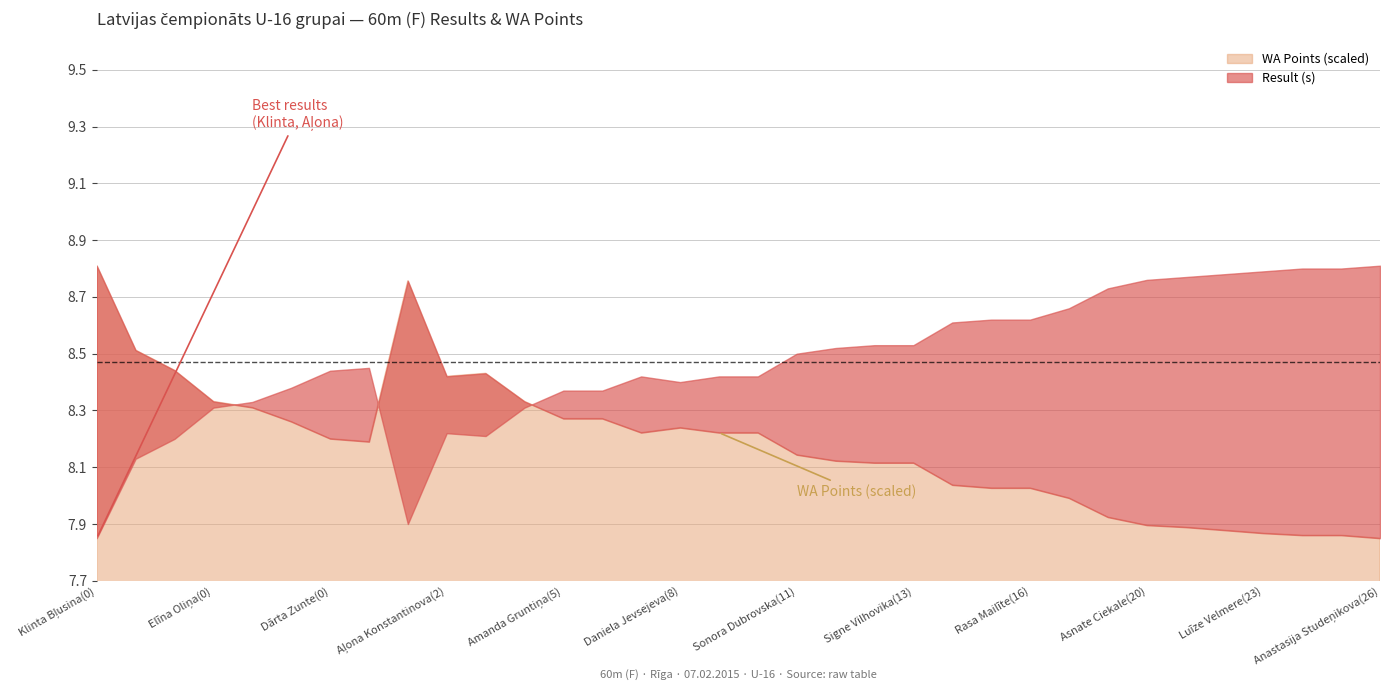

True or false: Result and WA cross at least once.

False